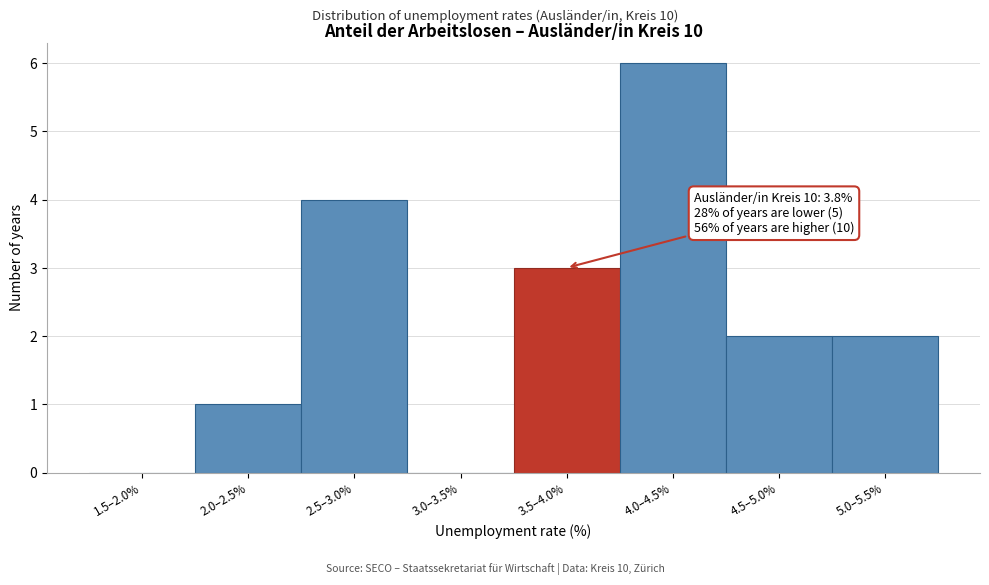

What is the greatest value displayed?

6